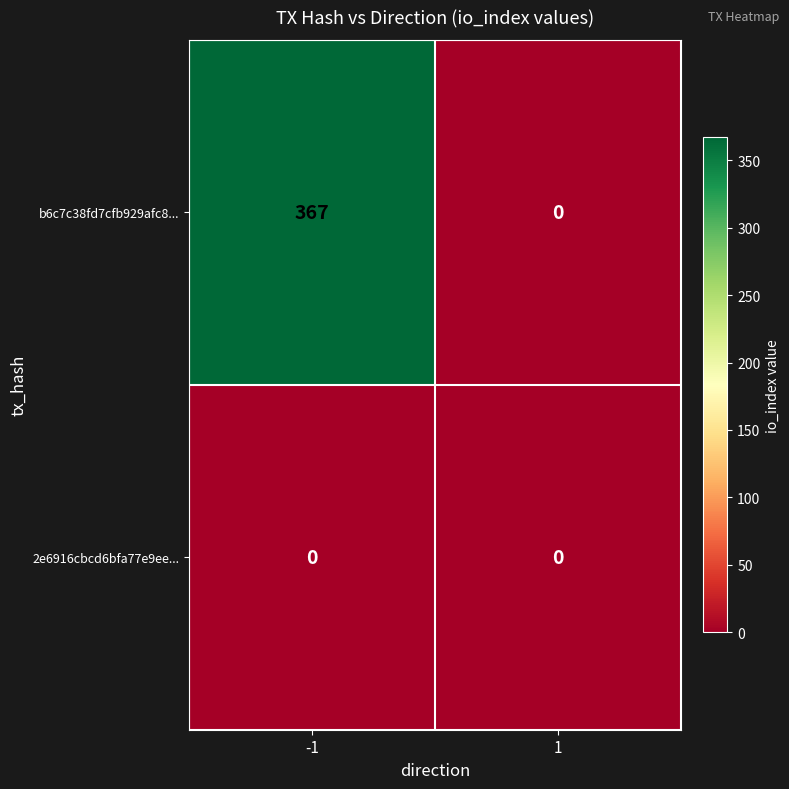

What value does the b6c7c38fd7cfb929afc8... series have at -1?

367